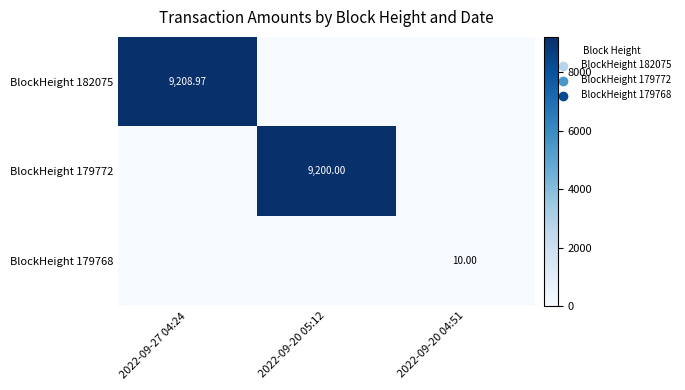

What is the average value of the BlockHeight 179772 series?

3066.7